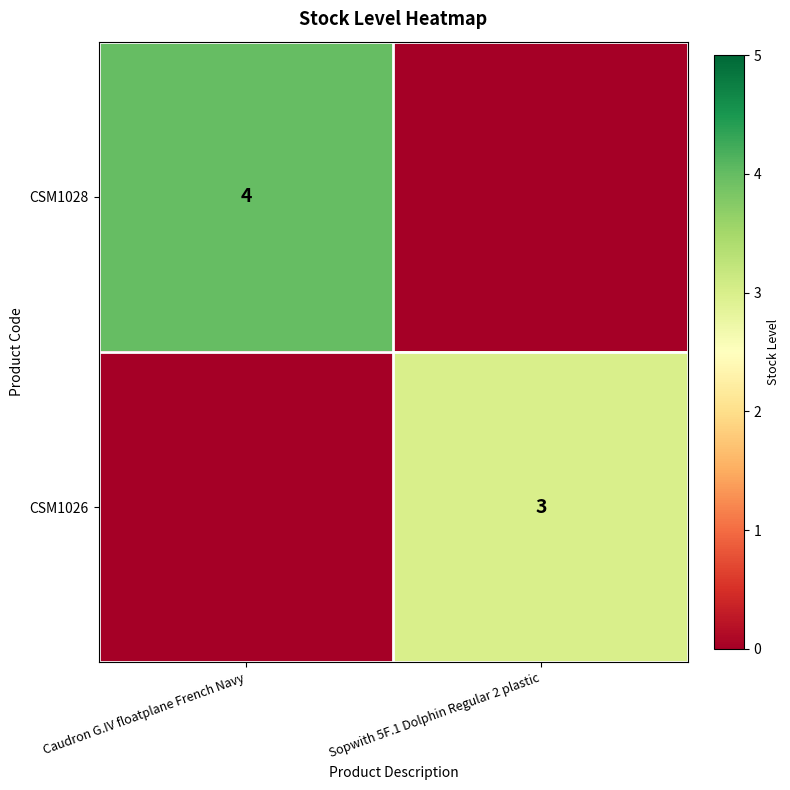

Is the value of CSM1028 at Caudron G.IV floatplane French Navy greater than the value of CSM1026 at Sopwith 5F.1 Dolphin Regular 2 plastic?

Yes